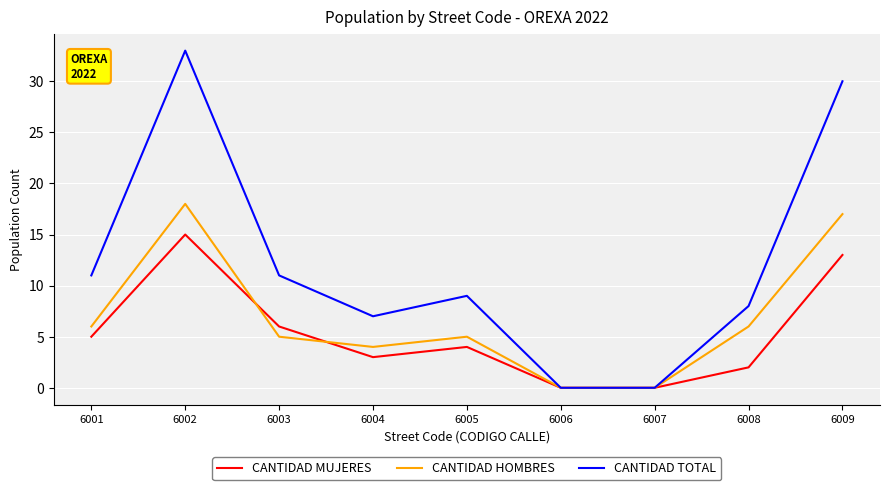

Reading left to right, what are all the values shown in this chart?

CANTIDAD MUJERES: 6001=5	6002=15	6003=6	6004=3	6005=4	6006=0	6007=0	6008=2	6009=13
CANTIDAD HOMBRES: 6001=6	6002=18	6003=5	6004=4	6005=5	6006=0	6007=0	6008=6	6009=17
CANTIDAD TOTAL: 6001=11	6002=33	6003=11	6004=7	6005=9	6006=0	6007=0	6008=8	6009=30